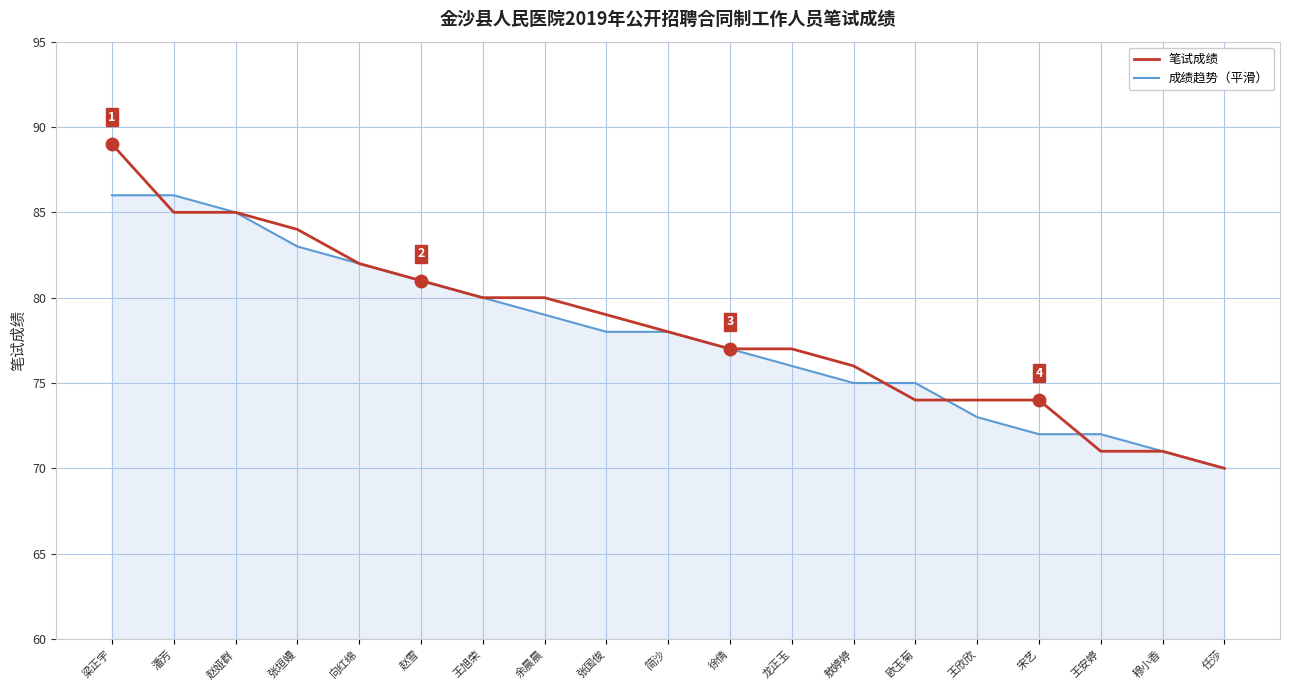

True or false: 成绩趋势（平滑） and 笔试成绩 cross at least once.

True